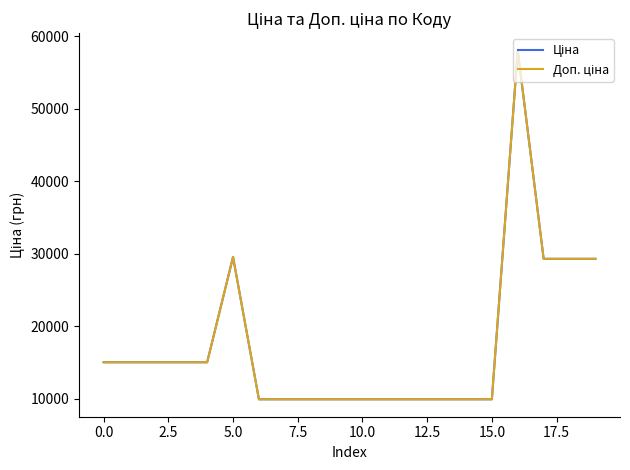

What is the minimum value shown in the chart?

9908.5